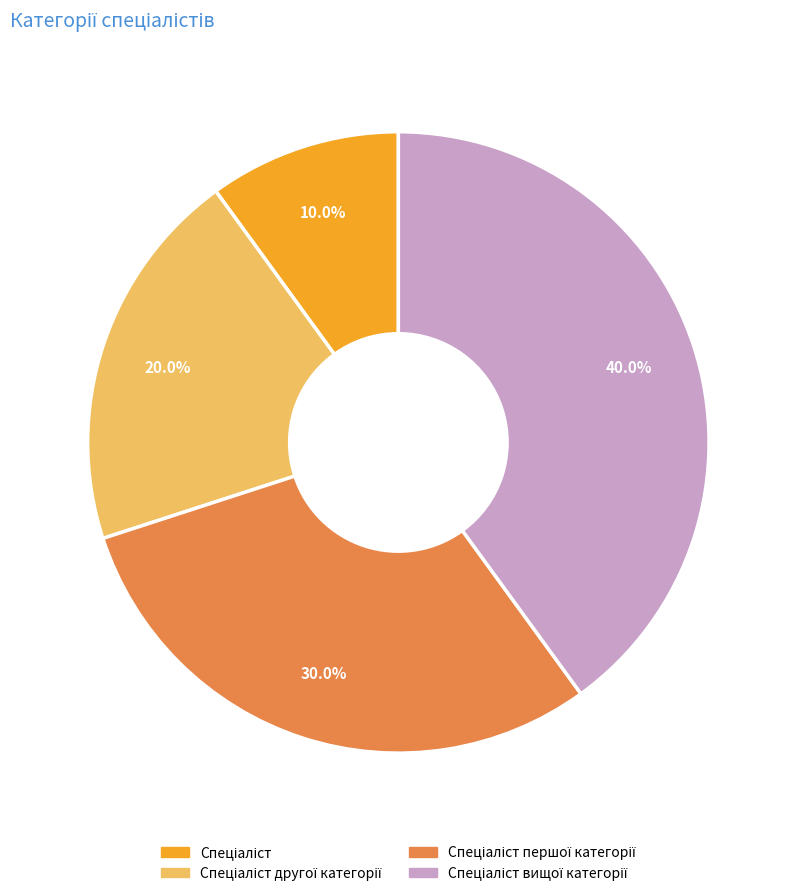

Is there a majority slice in this chart?

No